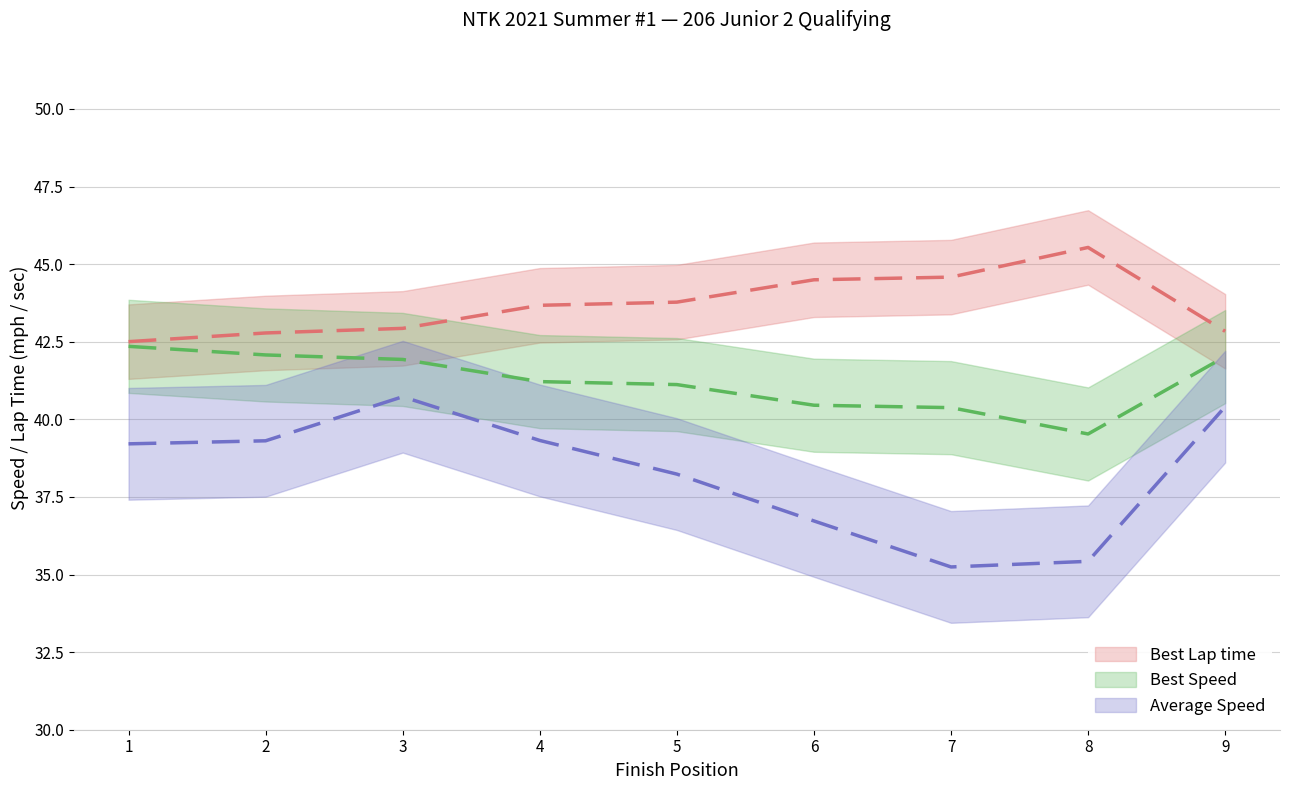

The value of Best Speed at 4 is 69.4. True or false?

False